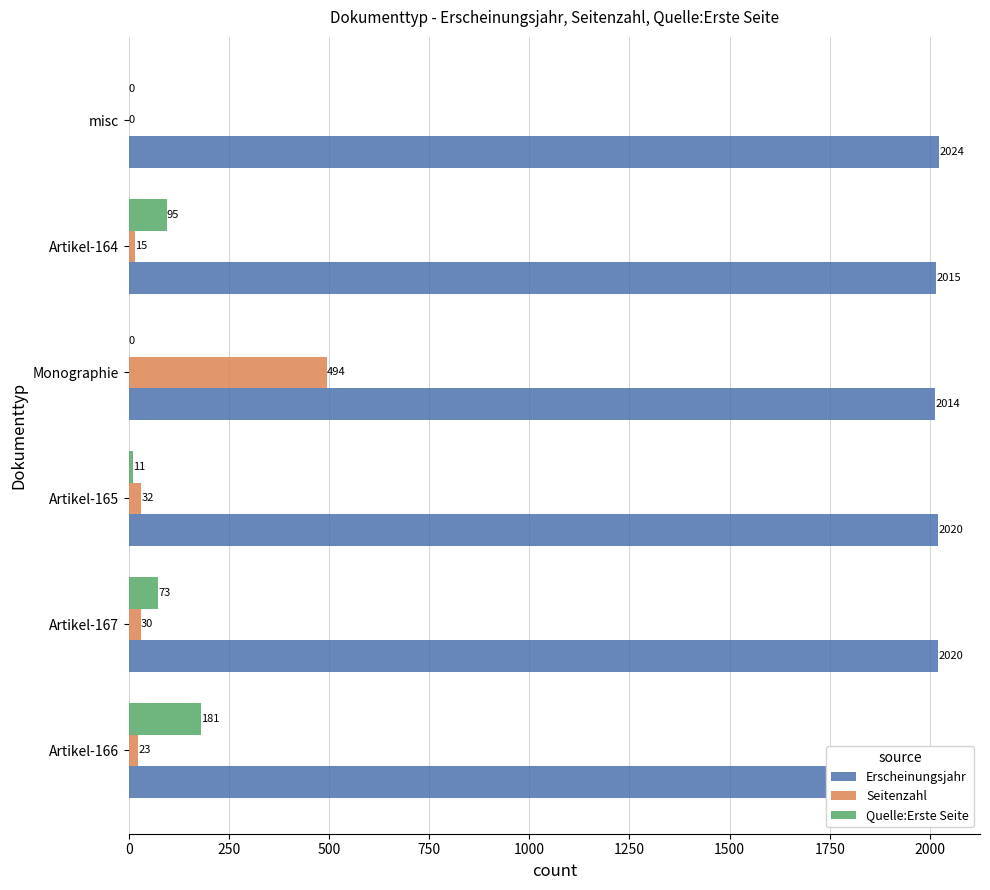

At which category is the sum across all series the highest?

Monographie